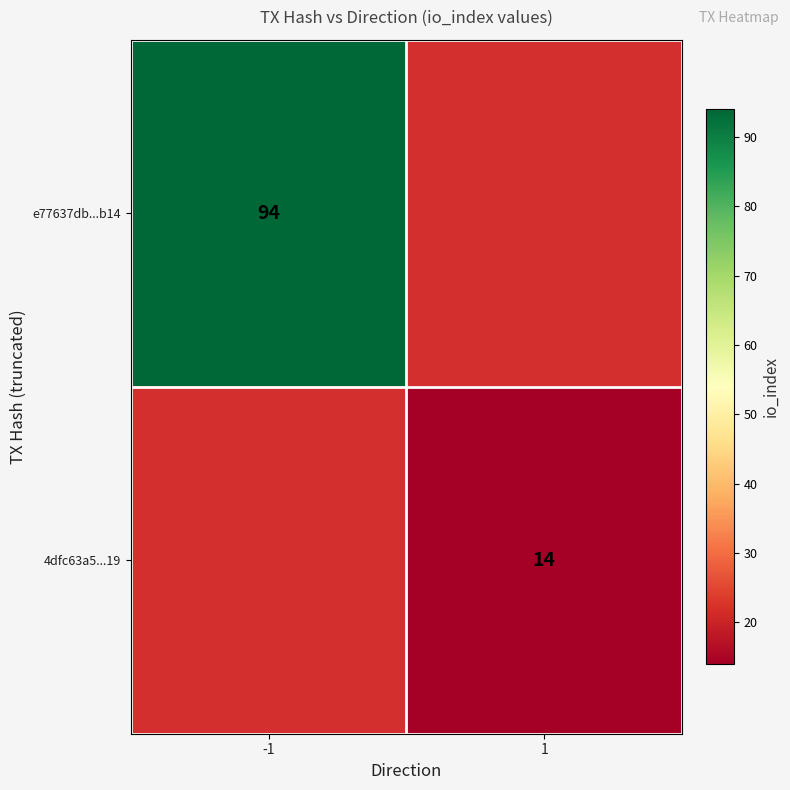

The 4dfc63a5...19 series shows 24 at 1. True or false?

False